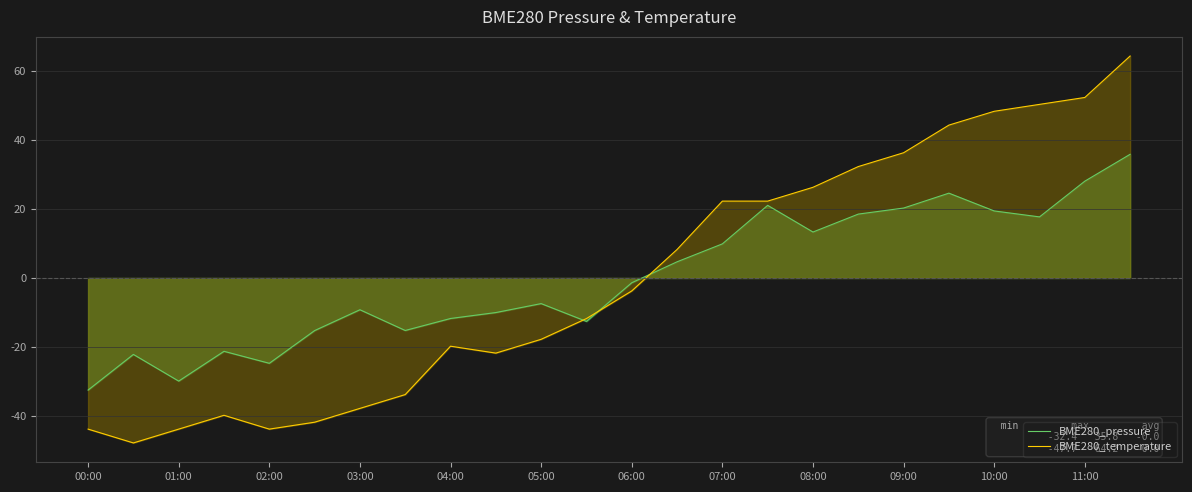

True or false: BME280_temperature has a value of 29.0 at 07:00.

False